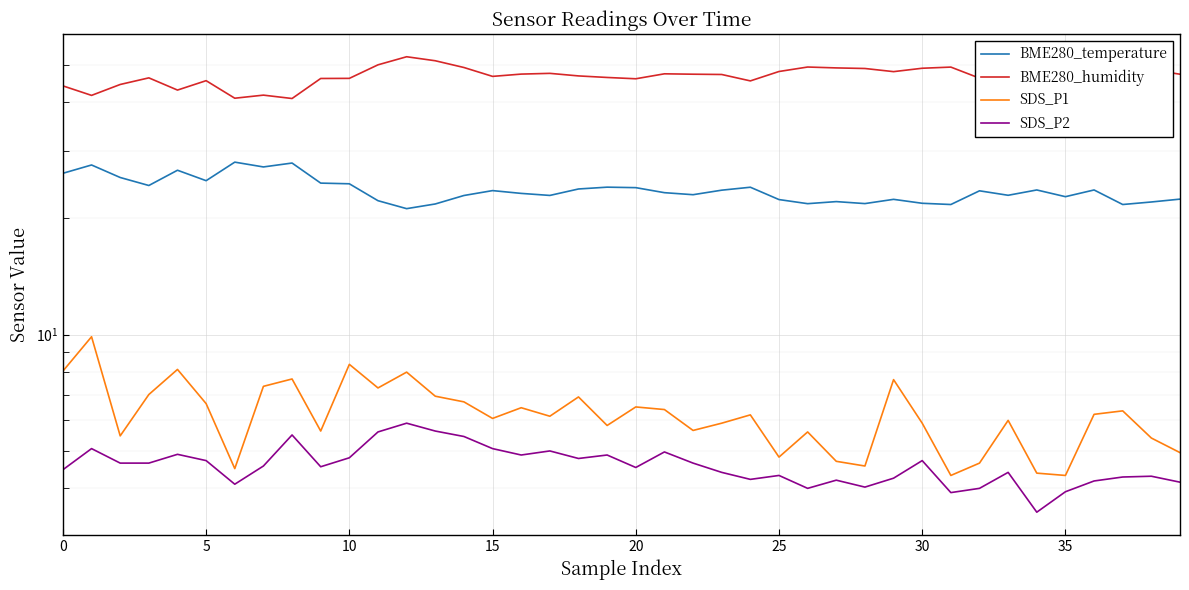

At how many categories does at least one series exceed 41?

38